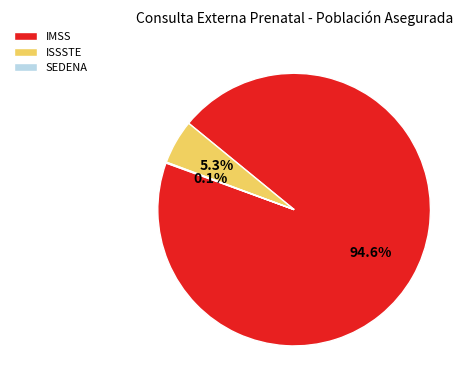

Which slice is the largest?

IMSS